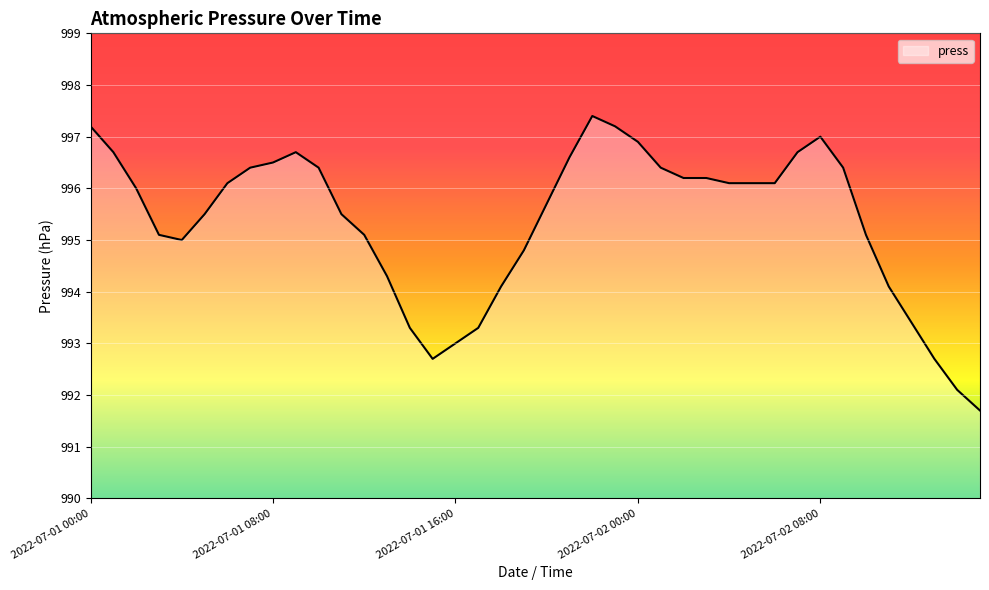

What is the smallest value displayed?

991.7